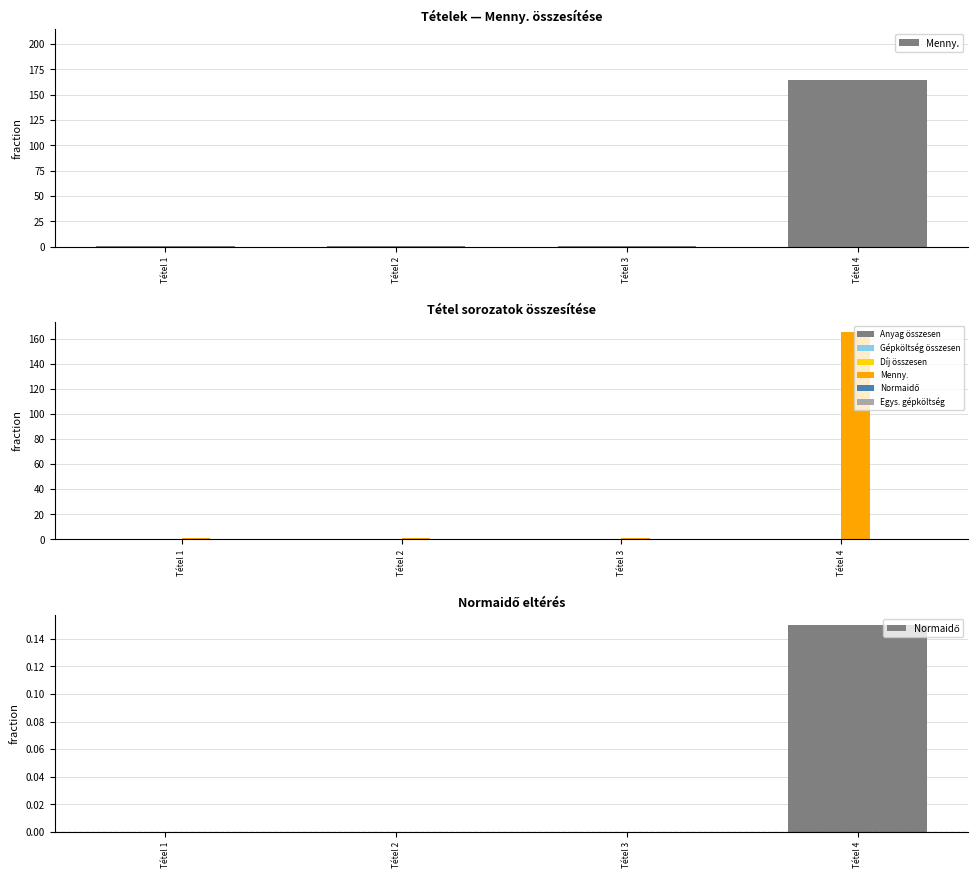

Reading left to right, extract all data points from this chart.

Menny.: Tétel 1=1.0	Tétel 2=1.0	Tétel 3=1.0	Tétel 4=165.0
Anyag összesen: Tétel 1=0.0	Tétel 2=0.0	Tétel 3=0.0	Tétel 4=0.0
Gépköltség összesen: Tétel 1=0.0	Tétel 2=0.0	Tétel 3=0.0	Tétel 4=0.0
Díj összesen: Tétel 1=0.0	Tétel 2=0.0	Tétel 3=0.0	Tétel 4=0.0
Normaidő: Tétel 1=0.0	Tétel 2=0.0	Tétel 3=0.0	Tétel 4=0.1
Egys. gépköltség: Tétel 1=0.0	Tétel 2=0.0	Tétel 3=0.0	Tétel 4=0.0